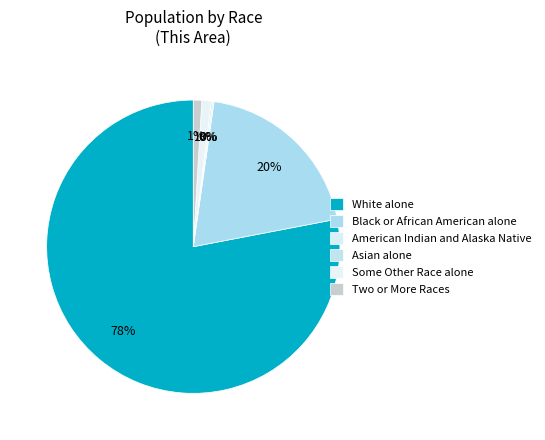

How many slices are in this pie chart?

6